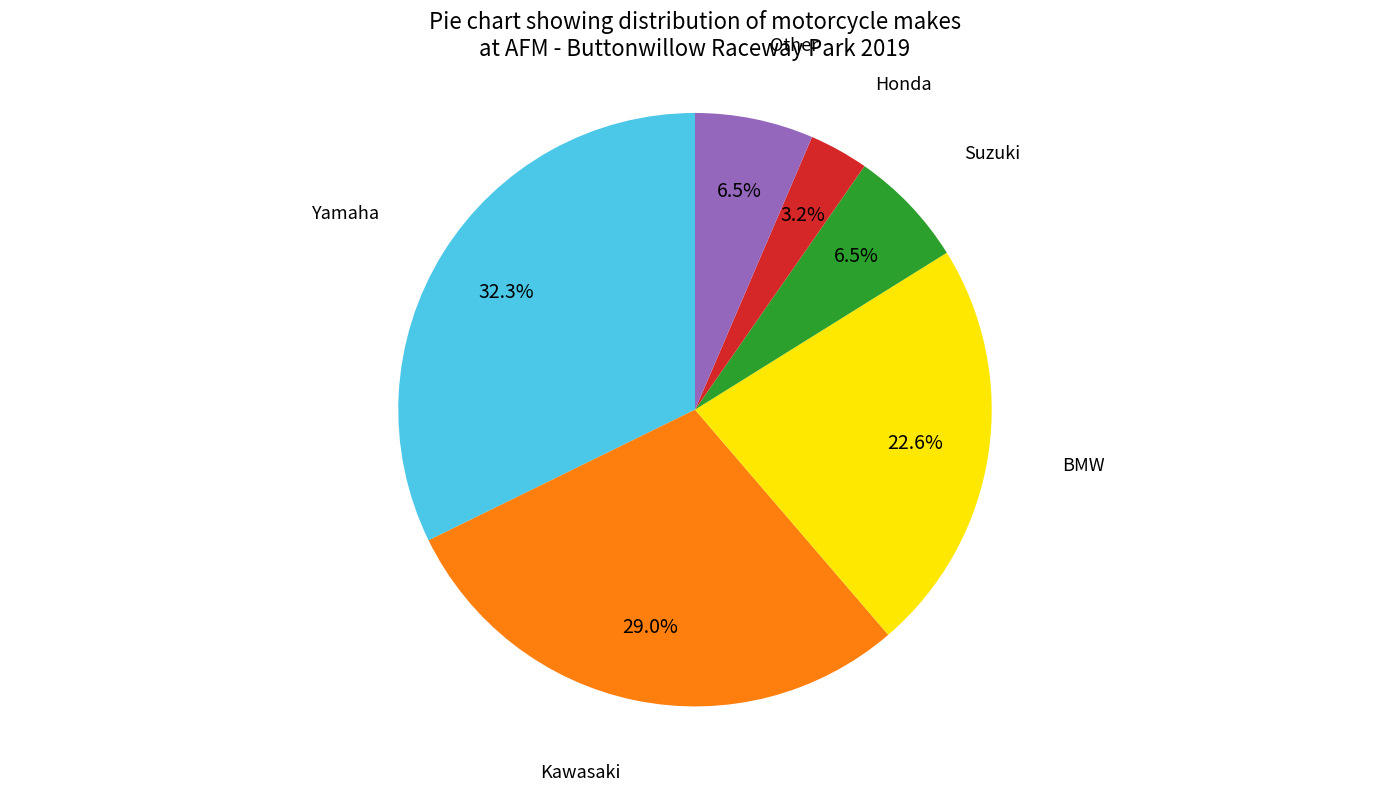

Does any single category account for the majority?

No